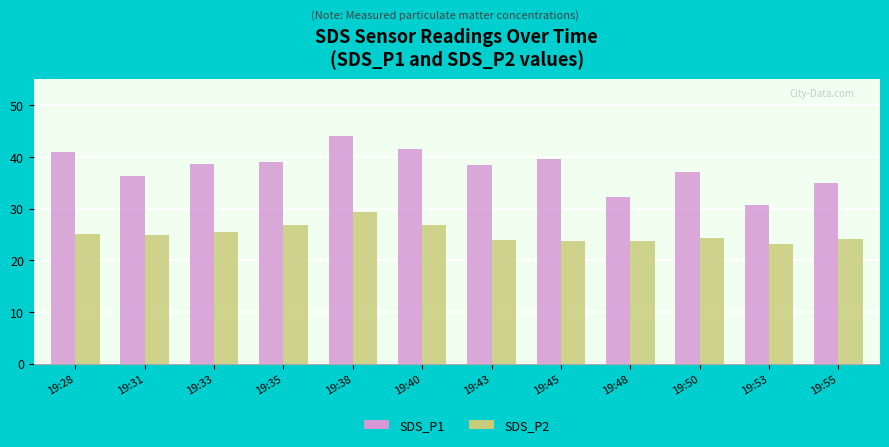

The SDS_P2 series shows 24.9 at 19:31. True or false?

True